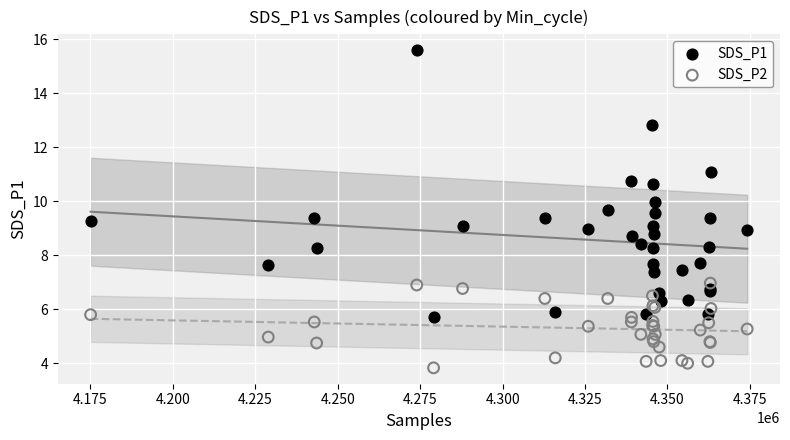

Which series reaches the maximum Y coordinate?

SDS_P1